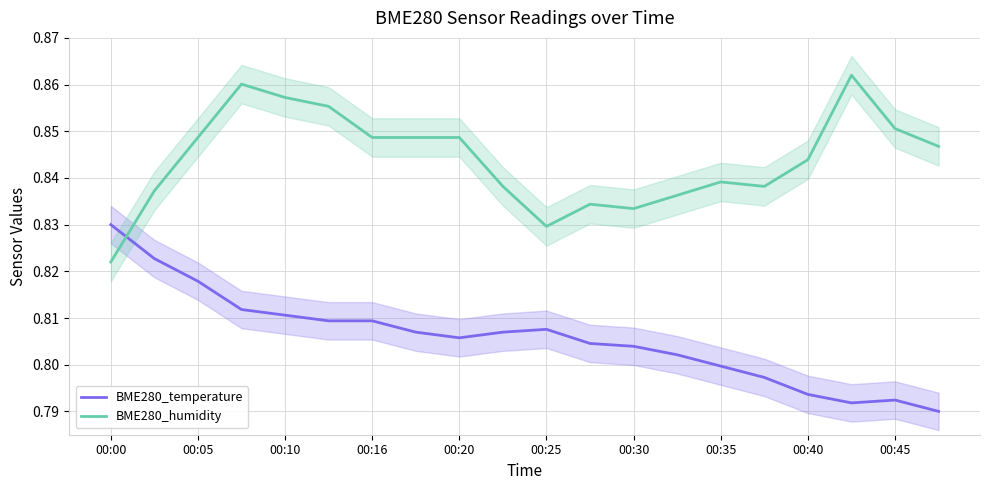

List the series in order of their peak value, lowest first.

BME280_temperature, BME280_humidity